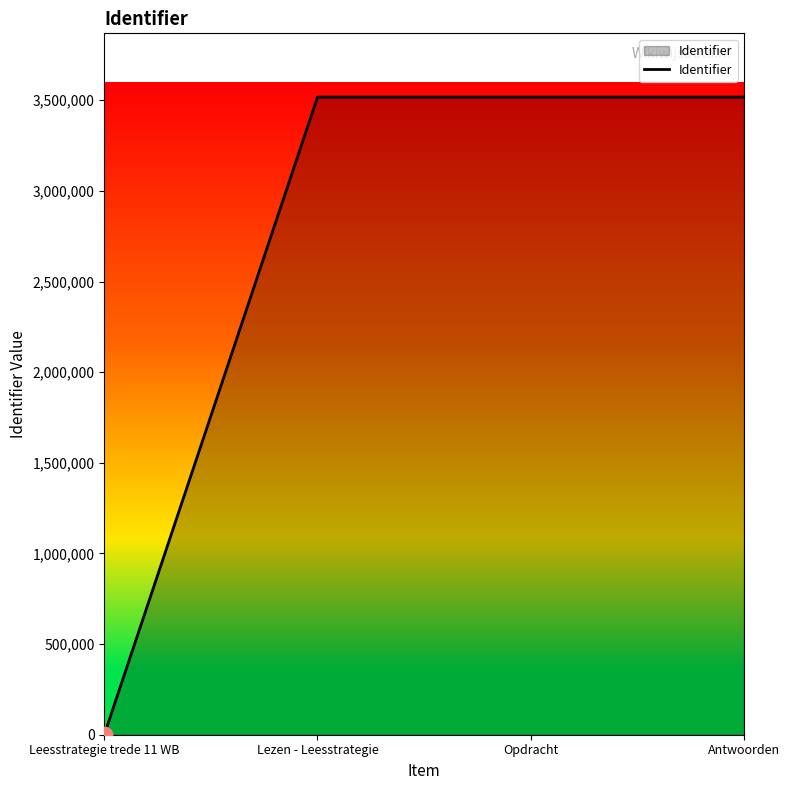

What is the change in value from Opdracht to Antwoorden?

+4